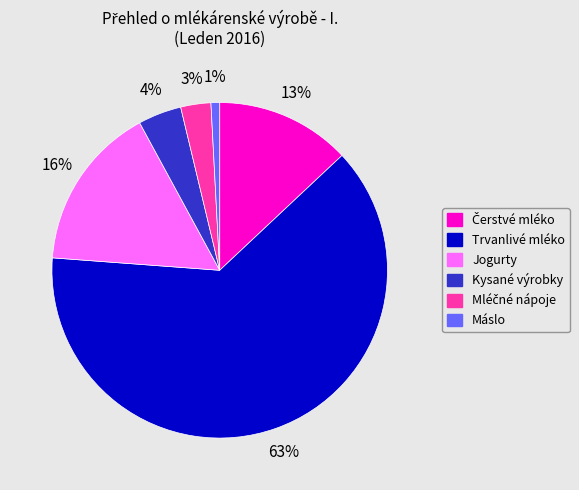

Is there any slice that represents more than half of the pie?

Yes